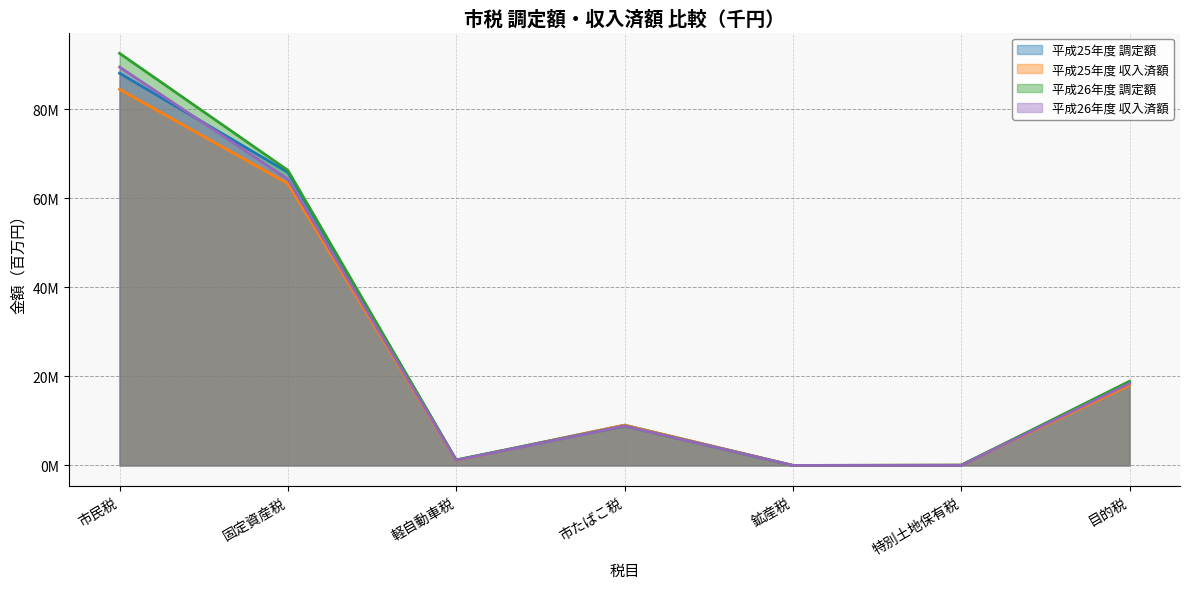

In 平成25年度 収入済額, how many points are higher than both neighbors (excluding endpoints)?

1